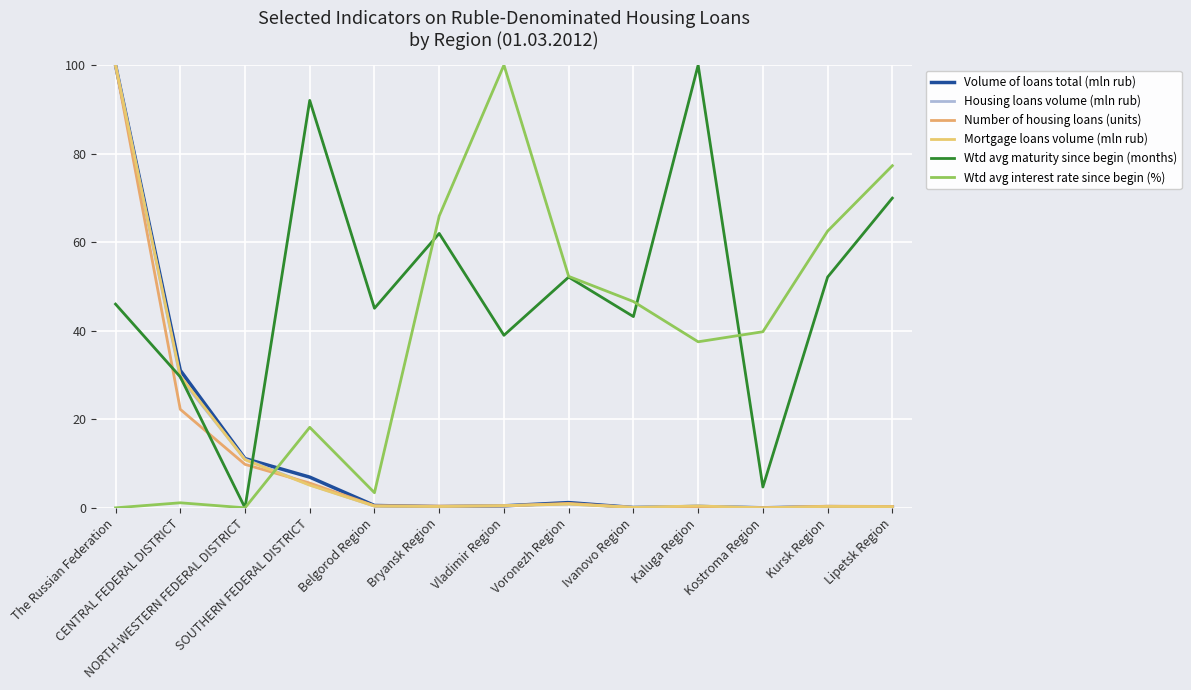

How many lines are shown in the chart?

6